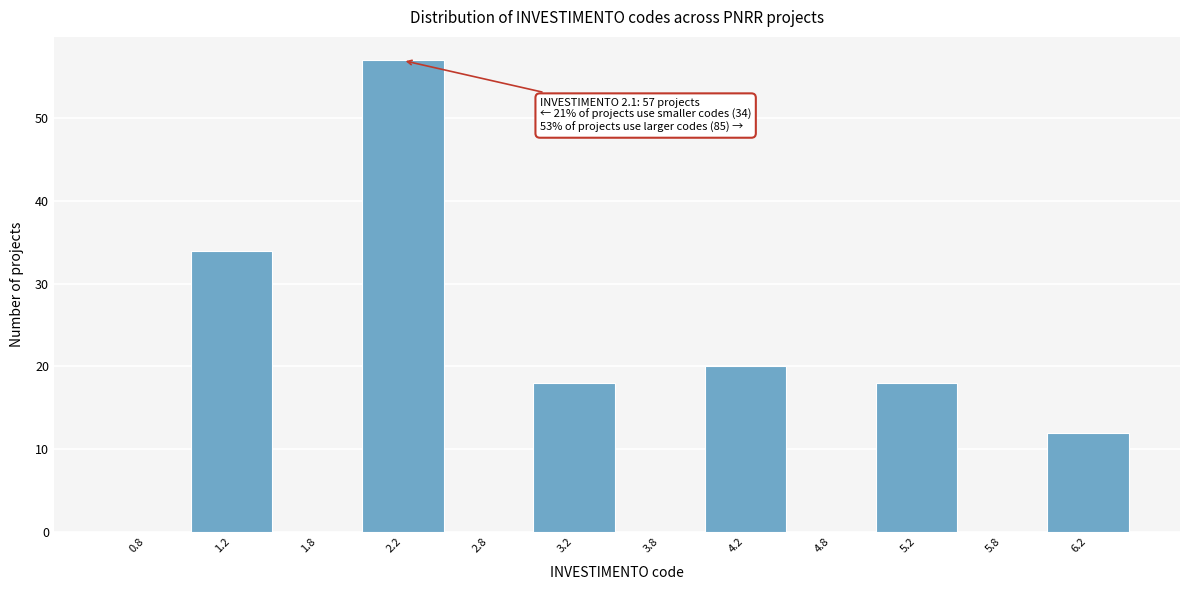

Which range on the x-axis has the tallest bar?

2.0 to 2.5